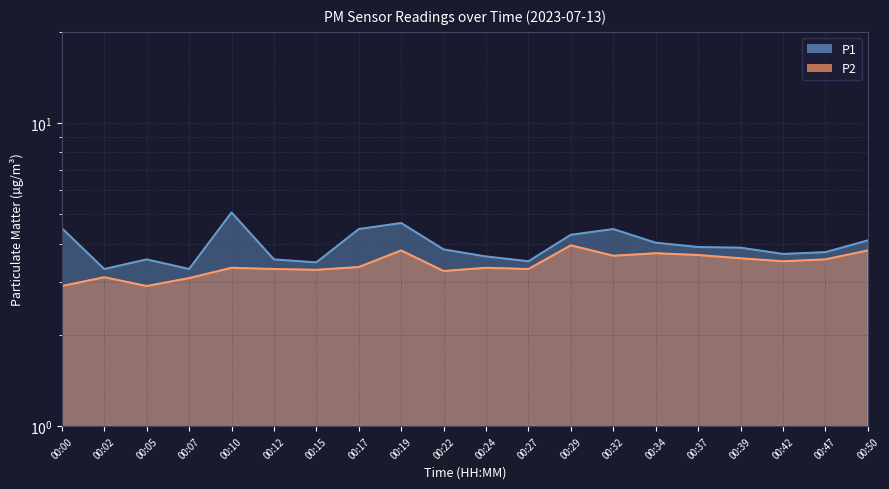

At 00:02, list the series in order from smallest to largest.

P2, P1